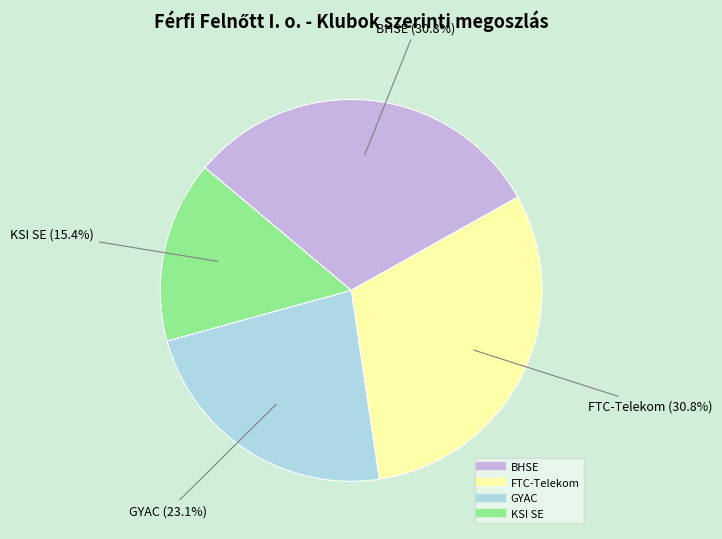

Is there any slice that represents more than half of the pie?

No